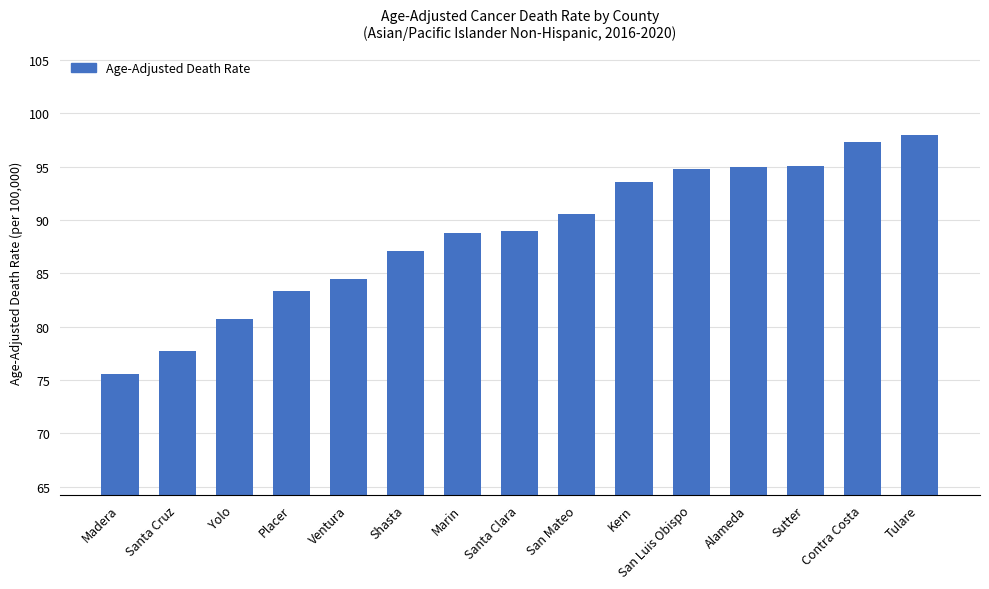

What is the change in value from Placer to Kern?

+10.3